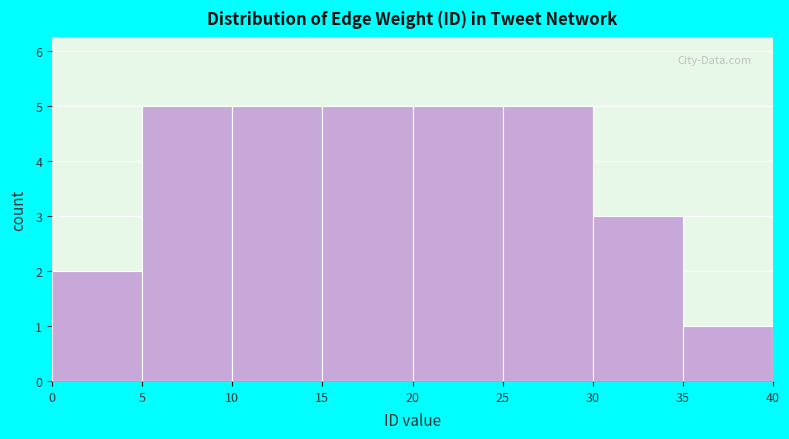

What is the height of the bar covering 10 to 15 on the x-axis? The values are not printed on the chart, so give them approximately, as read against the axis.

5